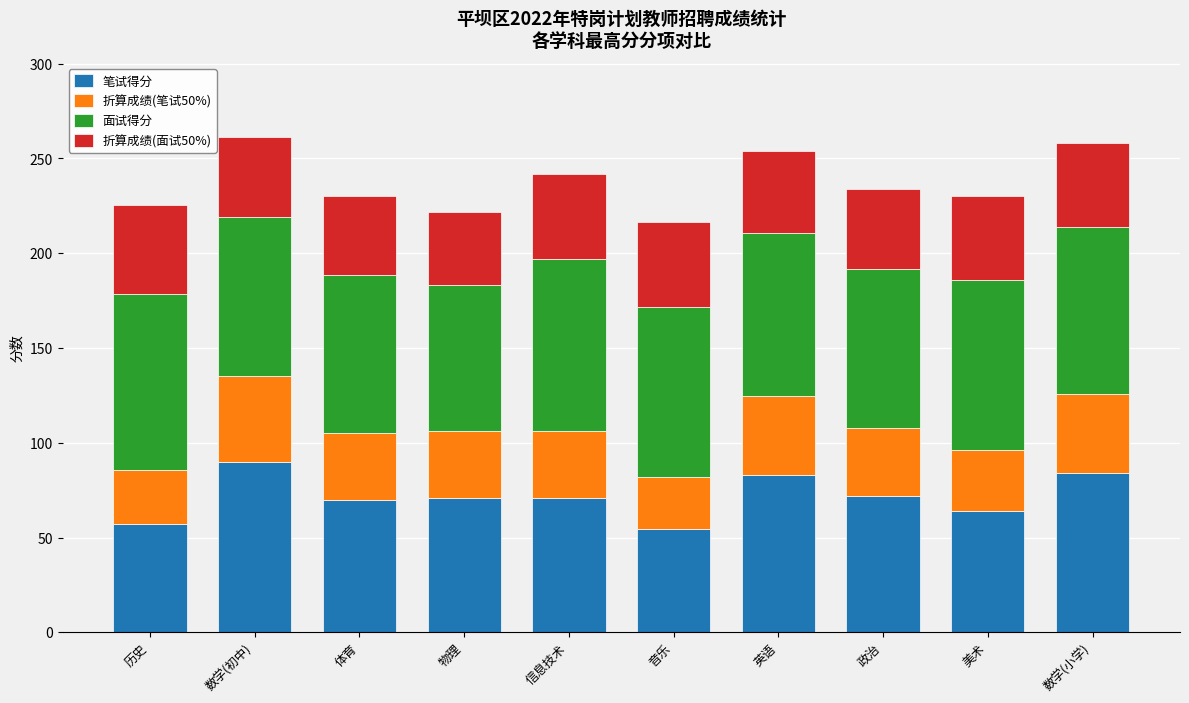

What is the sum of all 笔试得分 values?

716.5